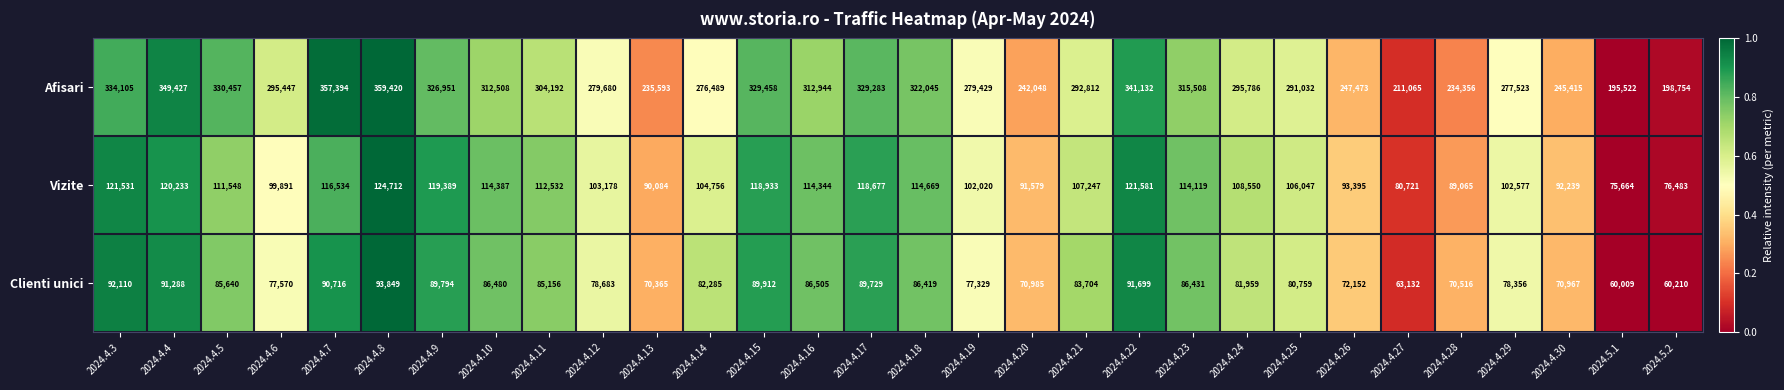

Rank the categories by Afisari value from highest to lowest.

2024.4.8, 2024.4.7, 2024.4.4, 2024.4.22, 2024.4.3, 2024.4.5, 2024.4.15, 2024.4.17, 2024.4.9, 2024.4.18, 2024.4.23, 2024.4.16, 2024.4.10, 2024.4.11, 2024.4.24, 2024.4.6, 2024.4.21, 2024.4.25, 2024.4.12, 2024.4.19, 2024.4.29, 2024.4.14, 2024.4.26, 2024.4.30, 2024.4.20, 2024.4.13, 2024.4.28, 2024.4.27, 2024.5.2, 2024.5.1